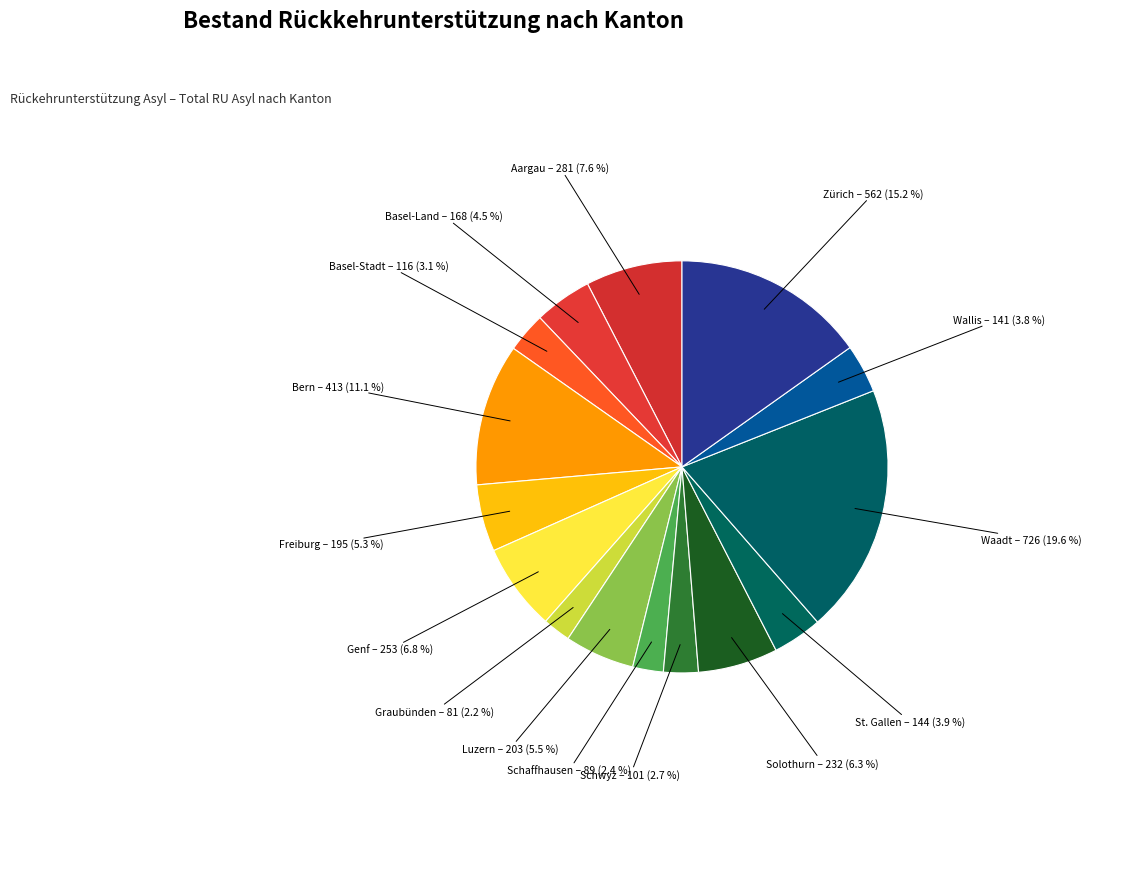

Is there a majority slice in this chart?

No